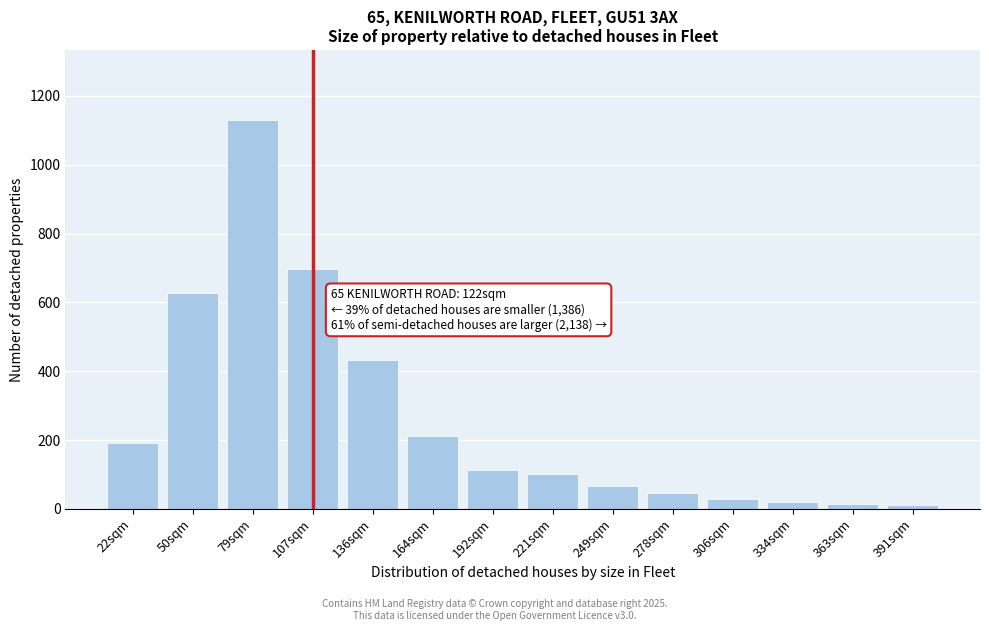

What is the label of the 1st bar from the right?

391sqm